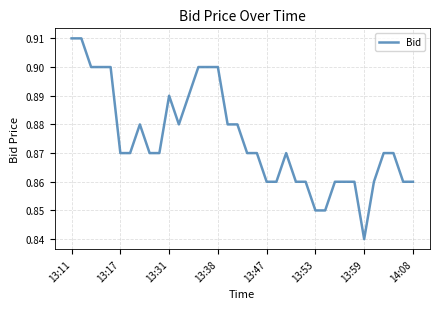

Reading right to left, extract all data points from this chart.

0.9	0.9	0.9	0.9	0.9	0.8	0.9	0.9	0.9	0.8	0.8	0.9	0.9	0.9	0.9	0.9	0.9	0.9	0.9	0.9	0.9	0.9	0.9	0.9	0.9	0.9	0.9	0.9	0.9	0.9	0.9	0.9	0.9	0.9	0.9	0.9